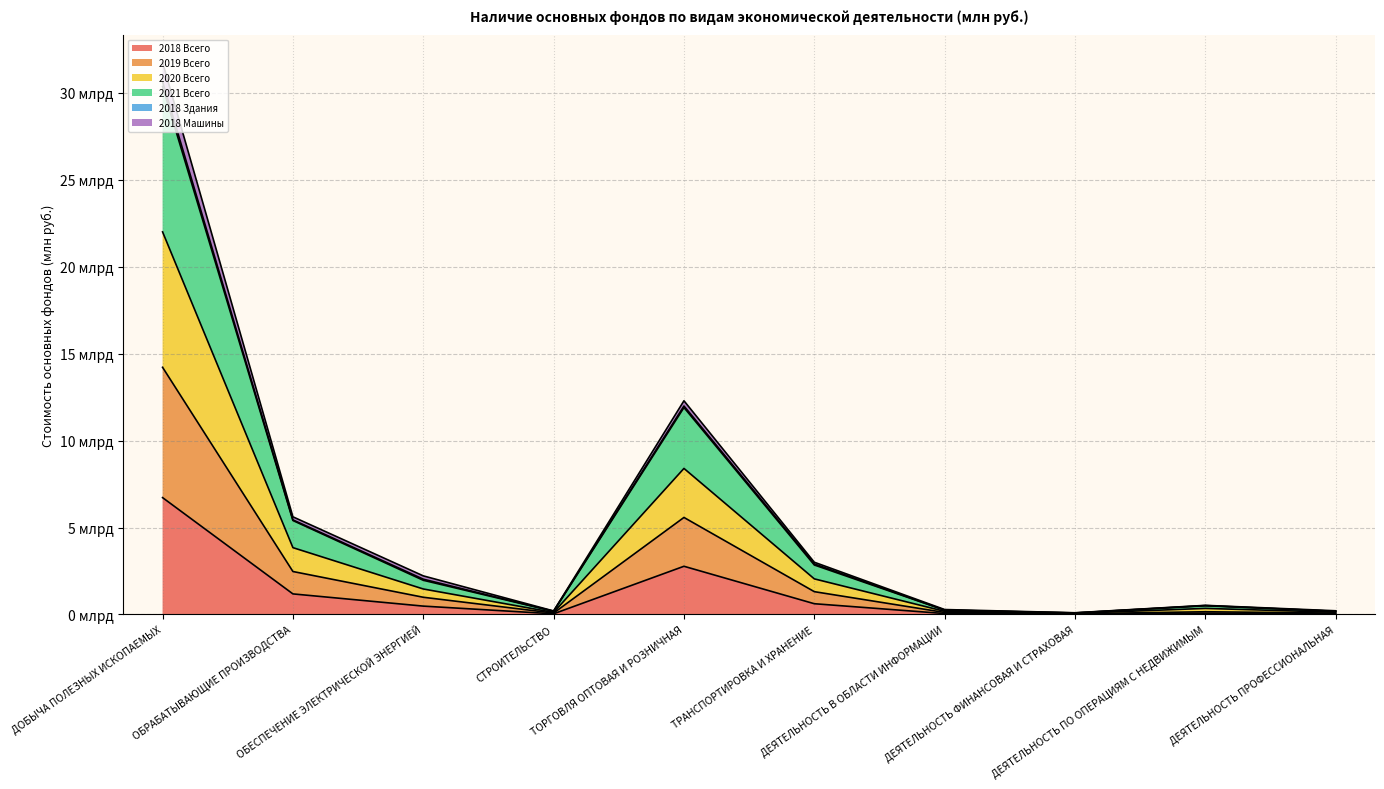

Does the chart have visible grid lines?

Yes